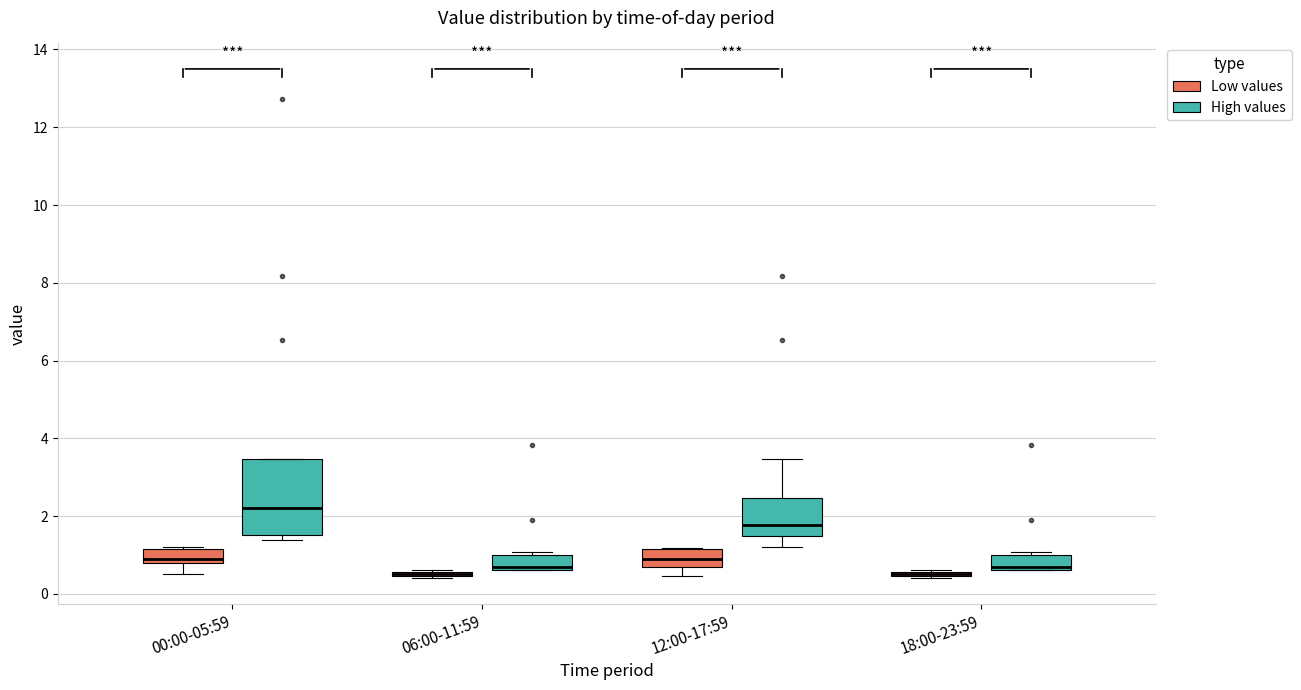

Where is the lower edge of the box for 18:00-23:59 (High values) on the y-axis? The values are not printed on the chart, so give them approximately, as read against the axis.

0.6